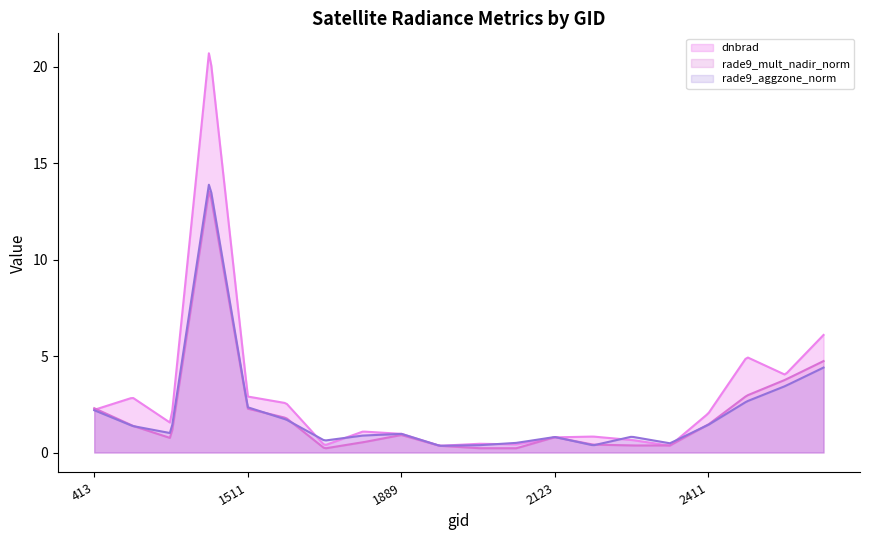

Which series has the largest total across all categories?

dnbrad